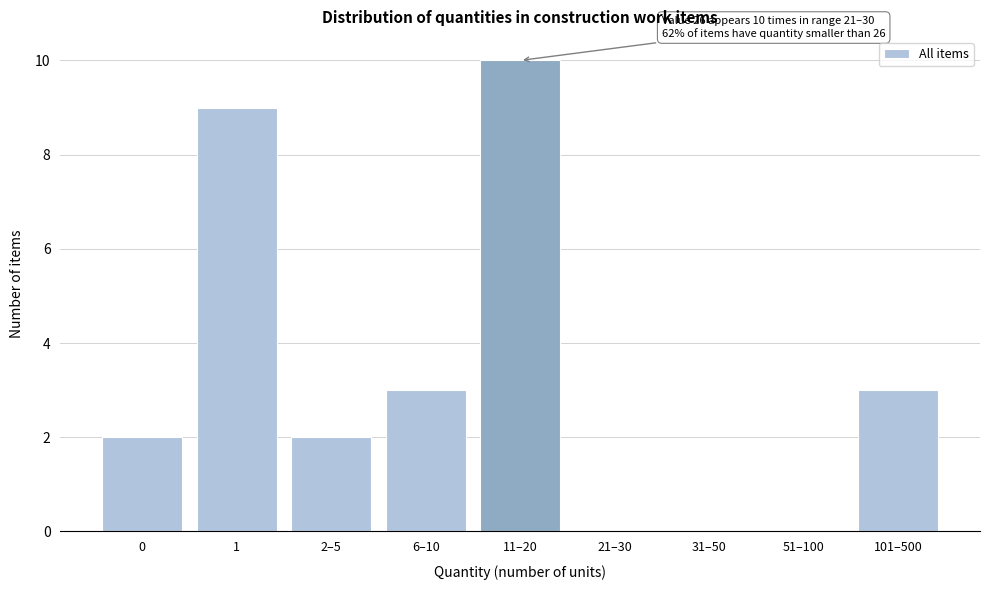

Reading left to right, extract all data points from this chart.

0=2	1=9	2–5=2	6–10=3	11–20=10	21–30=0	31–50=0	51–100=0	101–500=3